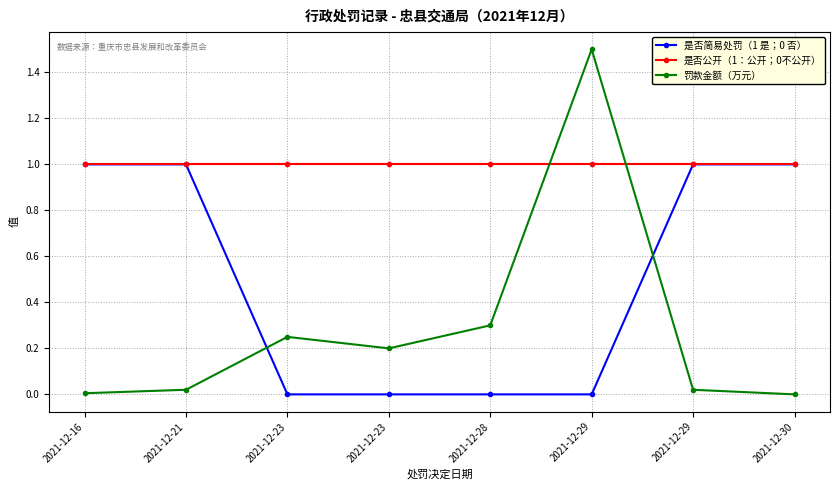

At which label does 是否简易处罚（1 是；0 否） reach its minimum?

2021-12-23